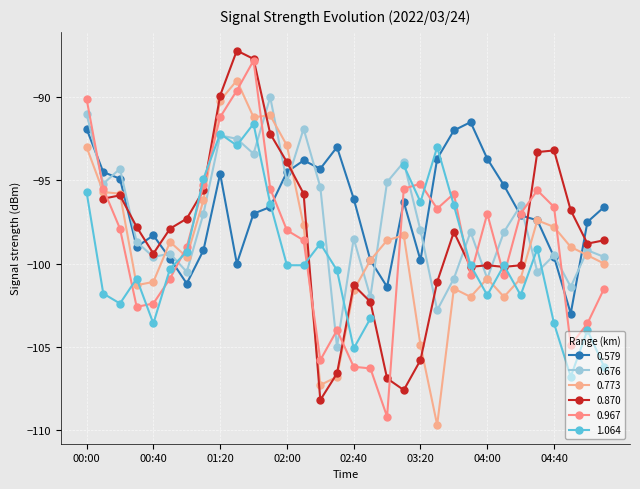

What is the value of the 0.773 point at the 17th from the left?

-101.6